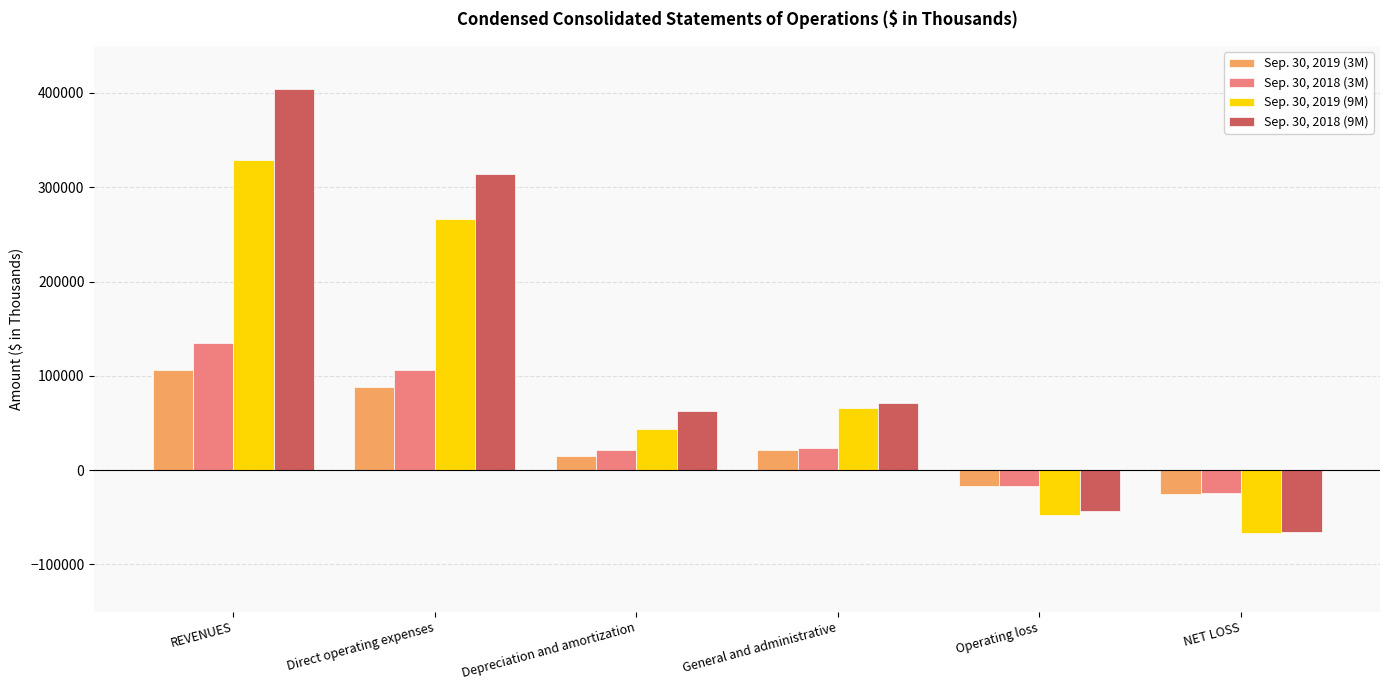

How many bars are there in each group?

4